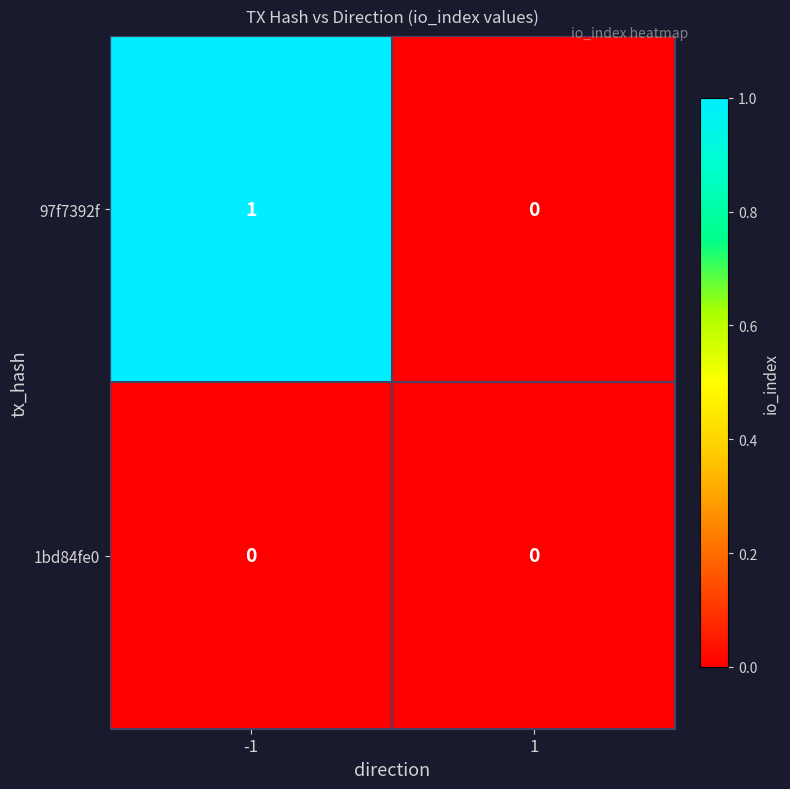

True or false: 1bd84fe0 has a value of 0 at -1.

True